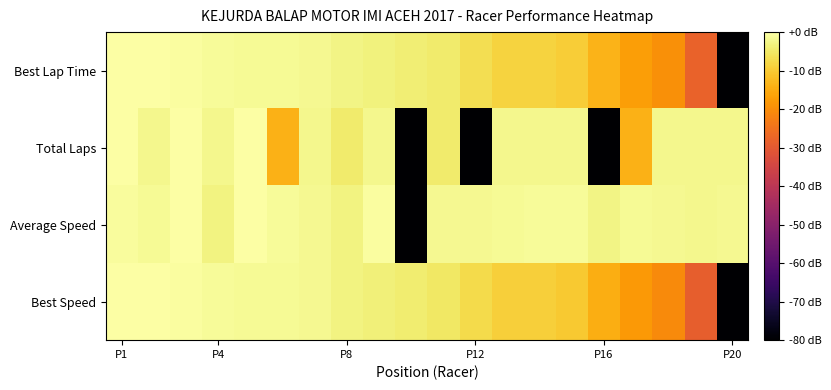

List the series in order of their peak value, highest first.

Best Lap Time, Total Laps, Average Speed, Best Speed